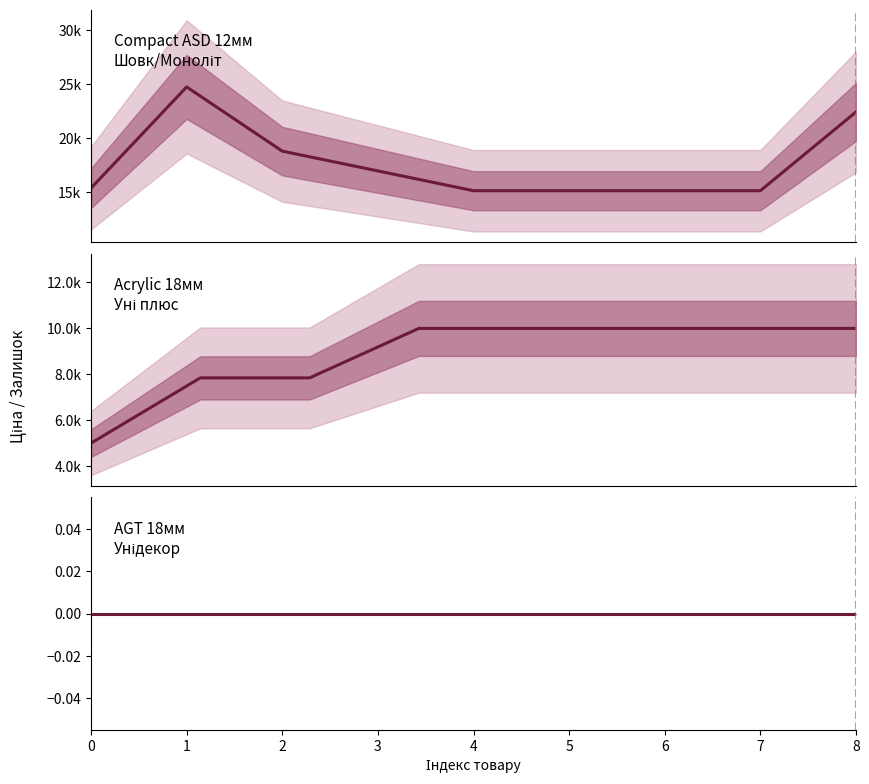

True or false: Залишок has more than 0 points higher than both neighbors.

True